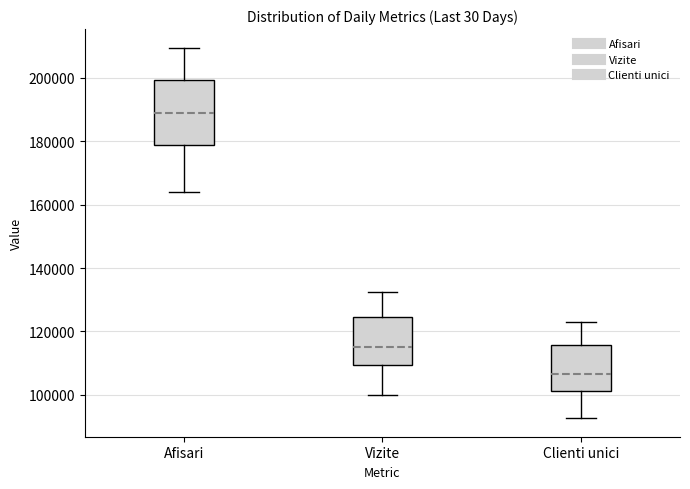

Reading left to right, transcribe this box plot: for each box, give where its median line is, the range the box spans, and where its two whiskers end, as read against the y-axis. The values are not printed on the chart, so give them approximately, as read against the axis.

Afisari: median 190000, box 178000 to 200000, whiskers 164000 to 210000
Vizite: median 116000, box 110000 to 124000, whiskers 100000 to 132000
Clienti unici: median 106000, box 102000 to 116000, whiskers 92000 to 124000